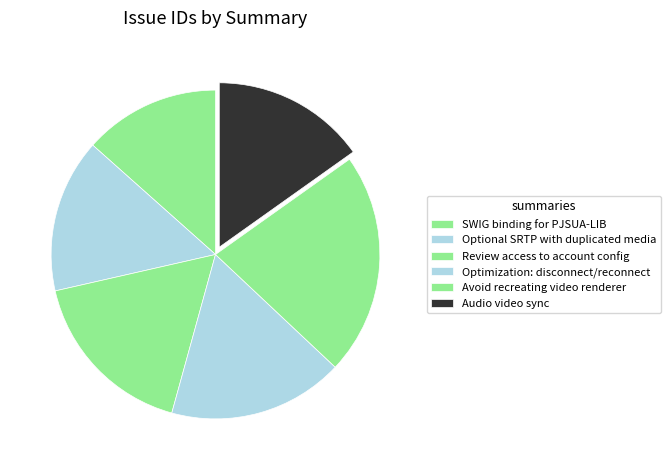

To the nearest percent, what portion does Optional SRTP with duplicated media represent?

15%